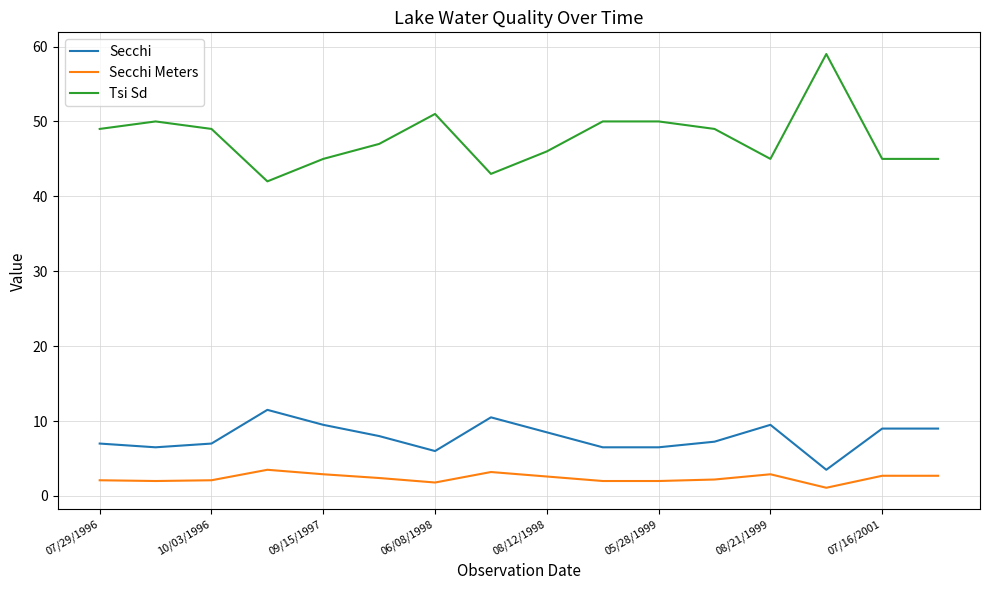

Which series has the largest total across all categories?

Tsi Sd